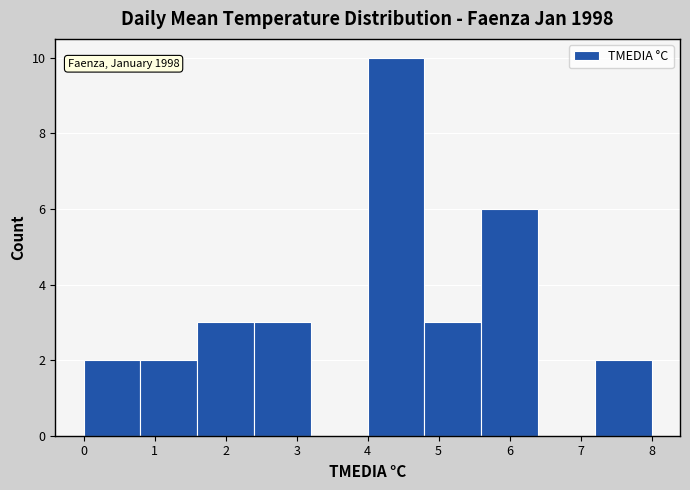

Over which range of the x-axis is the bar tallest?

4.0 to 4.8